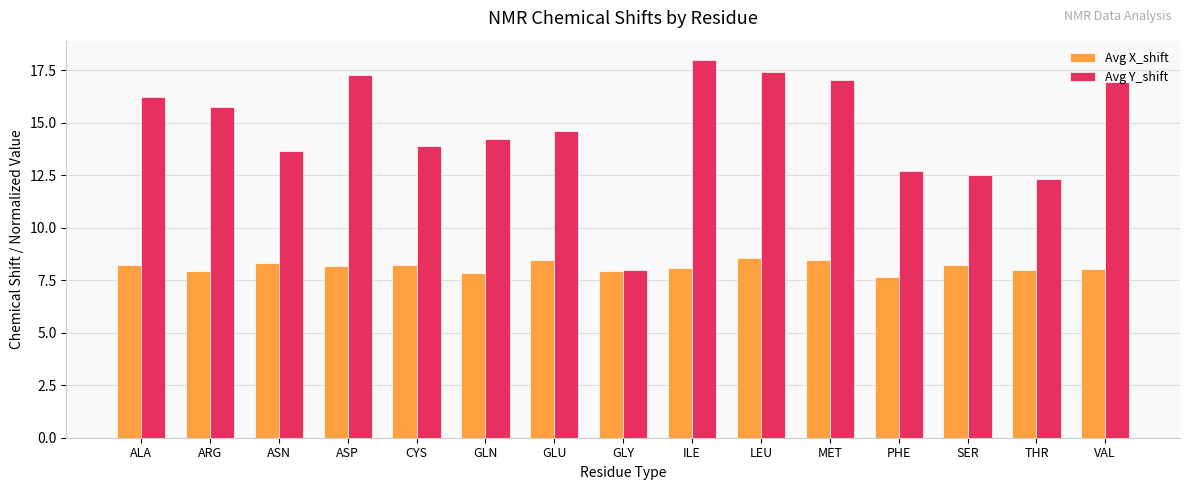

Rank the series by their average value, from highest to lowest.

Avg Y_shift, Avg X_shift